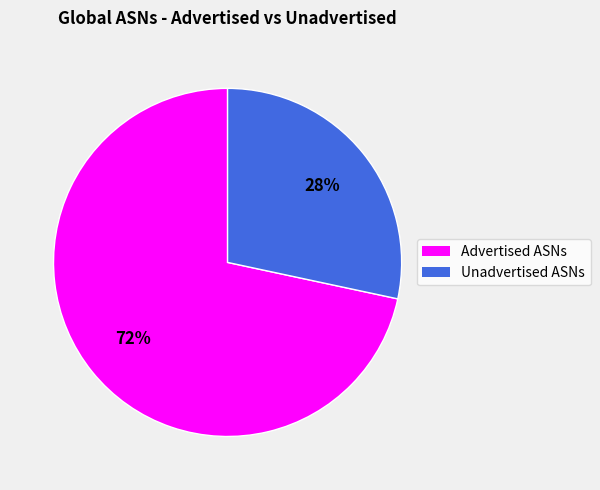

To the nearest percent, what is the combined percentage of Advertised ASNs and Unadvertised ASNs?

100%